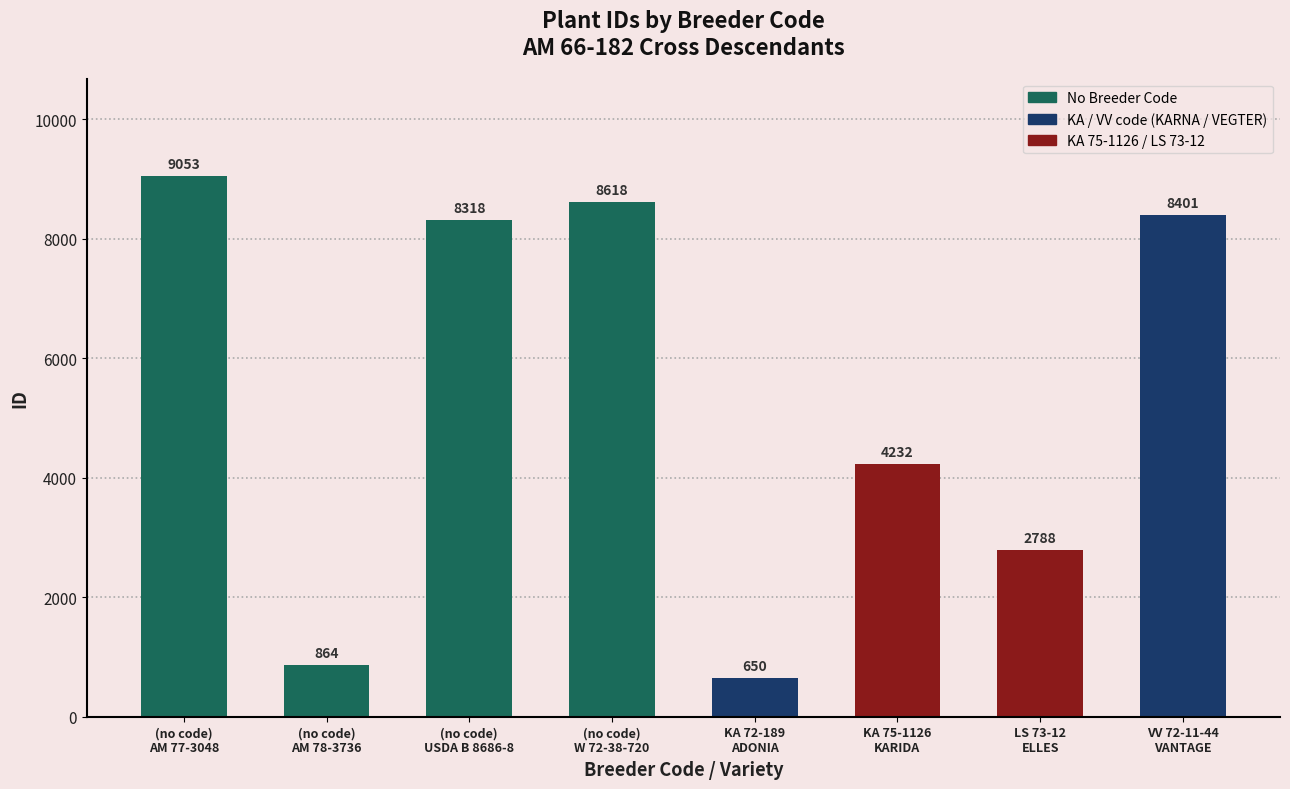

What is the change in value from (no code)
AM 77-3048 to (no code)
AM 78-3736?

-8189